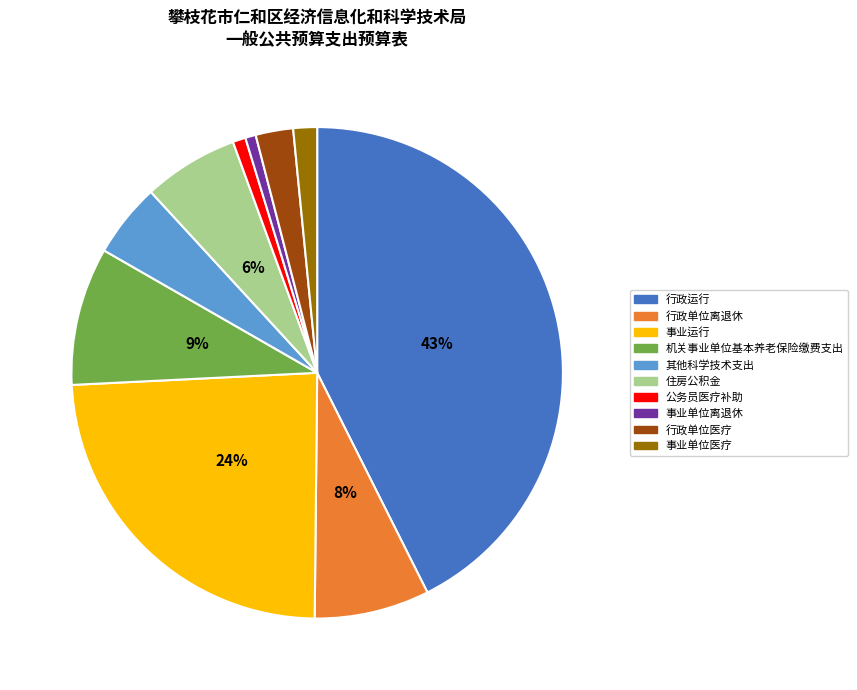

True or false: 行政单位离退休 accounts for 1% of the total.

False